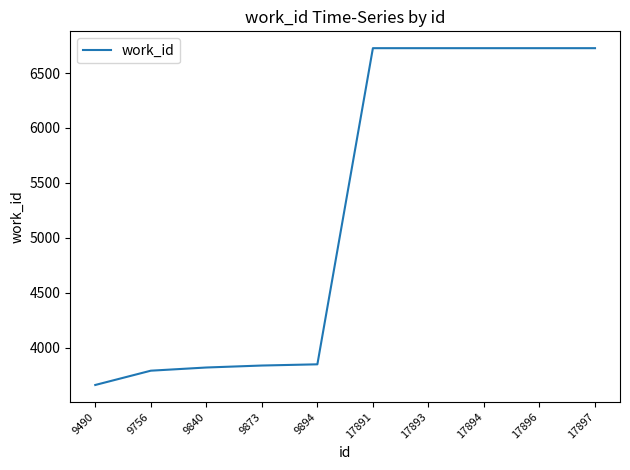

What is the greatest value displayed?

6726